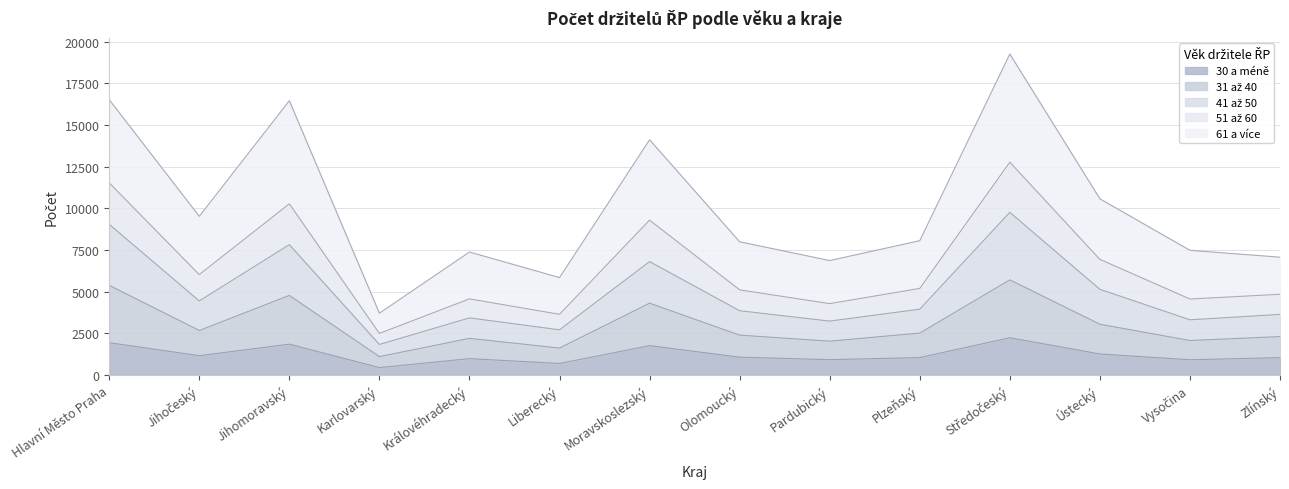

What is the minimum value for 30 a méně?

434